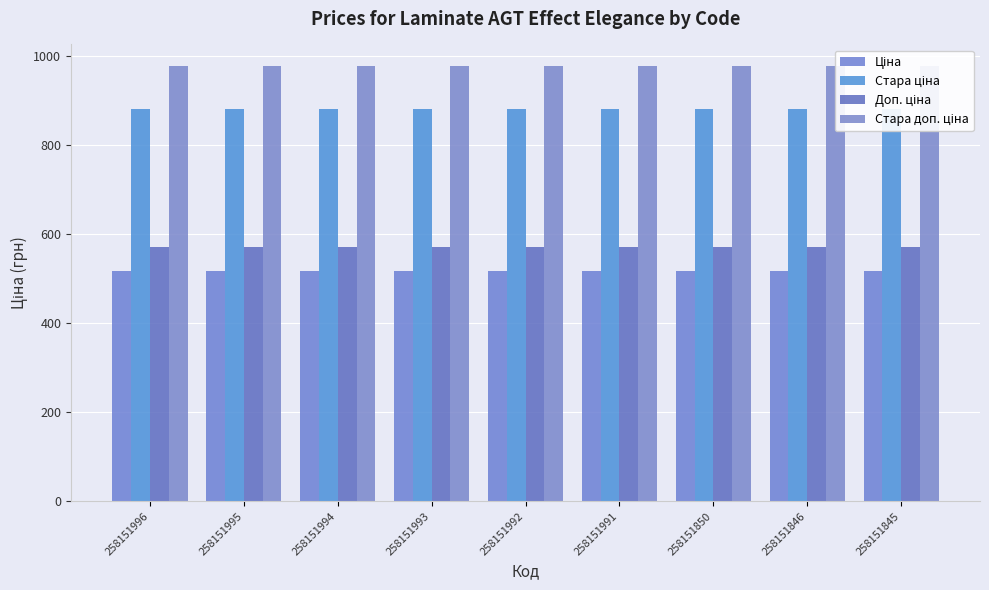

Rank the series at 258151845 from highest to lowest value.

Стара доп. ціна, Стара ціна, Доп. ціна, Ціна